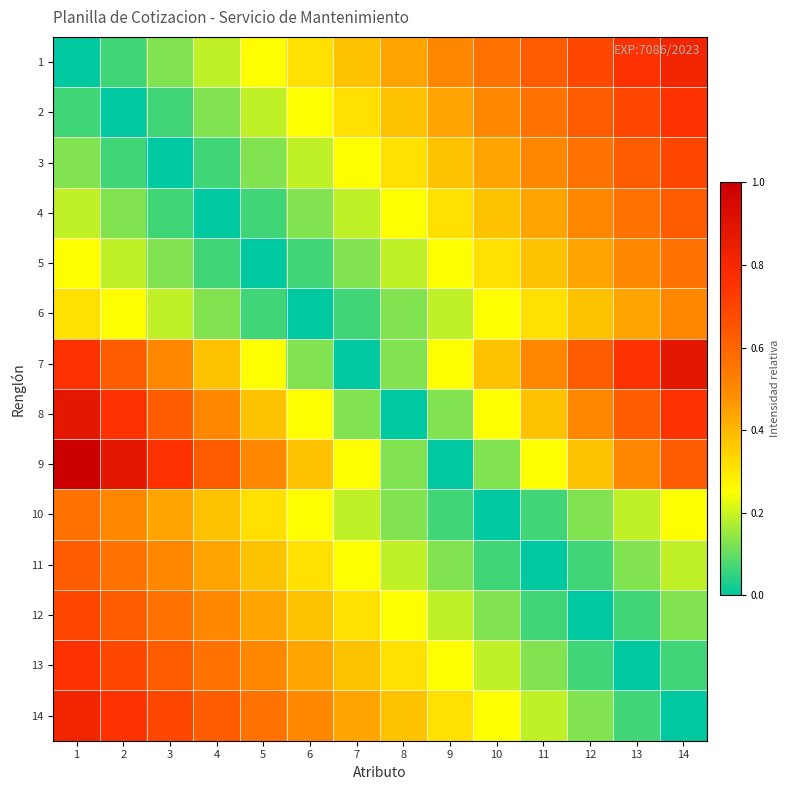

Which has a higher value, 8 or 9?

9